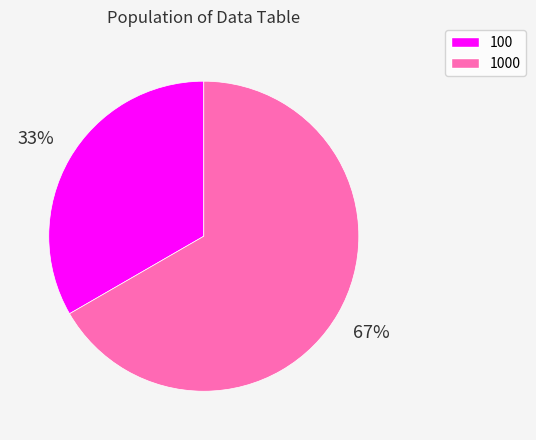

Which has a higher value, 1000 or 100?

1000